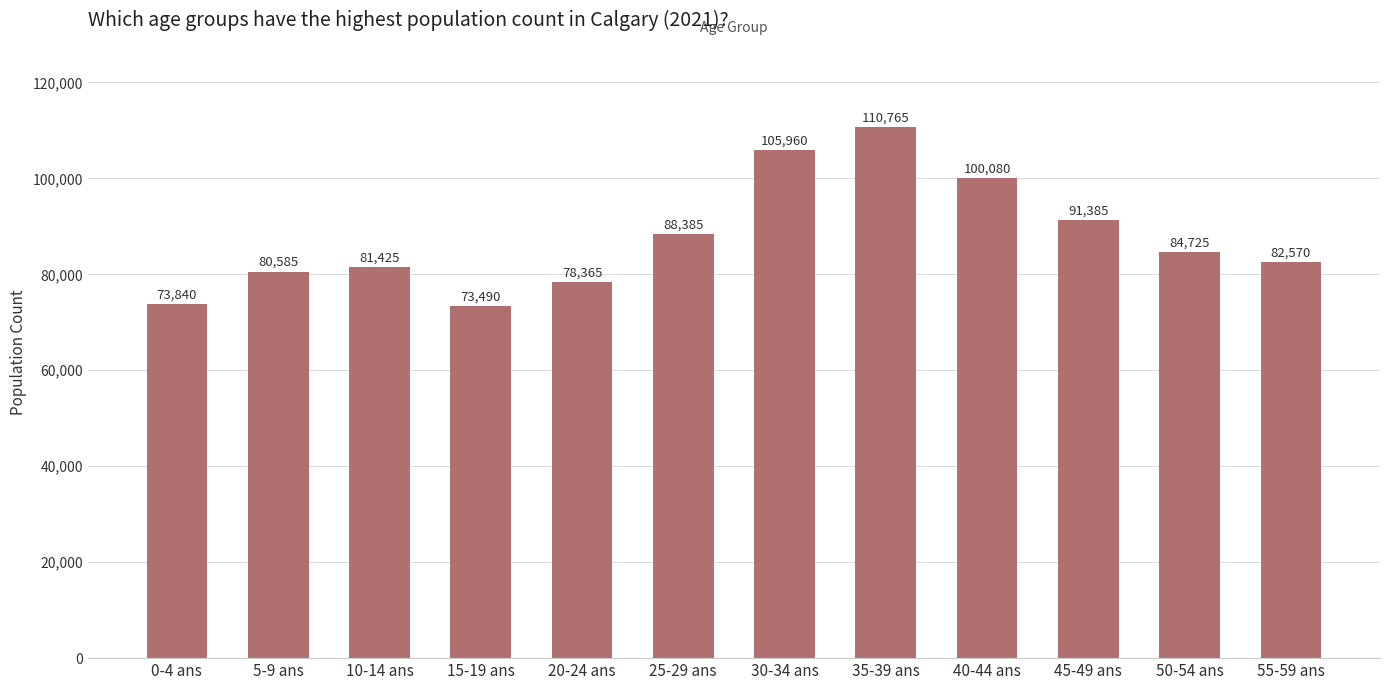

True or false: the data shows 145149 at 25-29 ans.

False